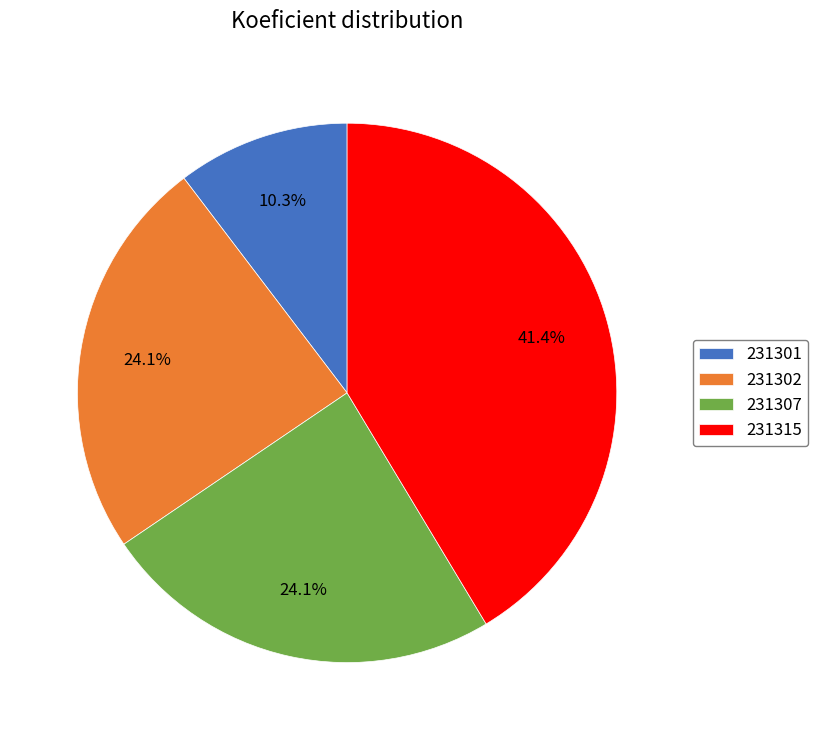

Does any single category account for the majority?

No